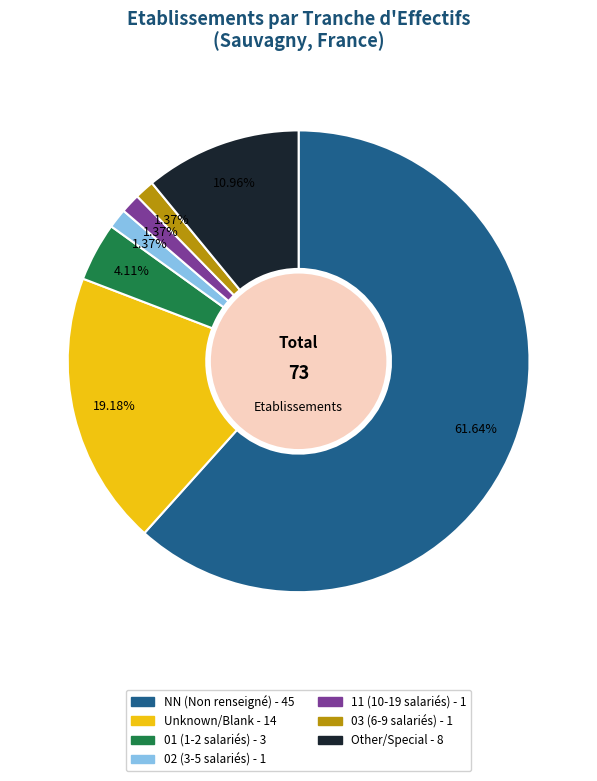

Count the number of slices in the pie.

7